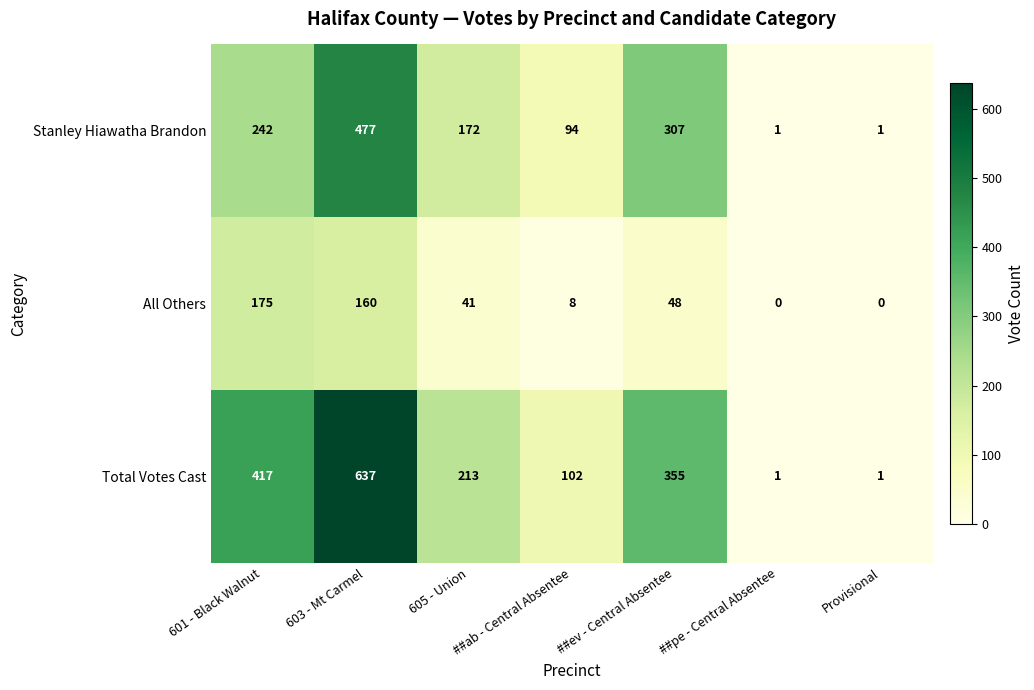

True or false: Stanley Hiawatha Brandon has a value of 477 at 603 - Mt Carmel.

True